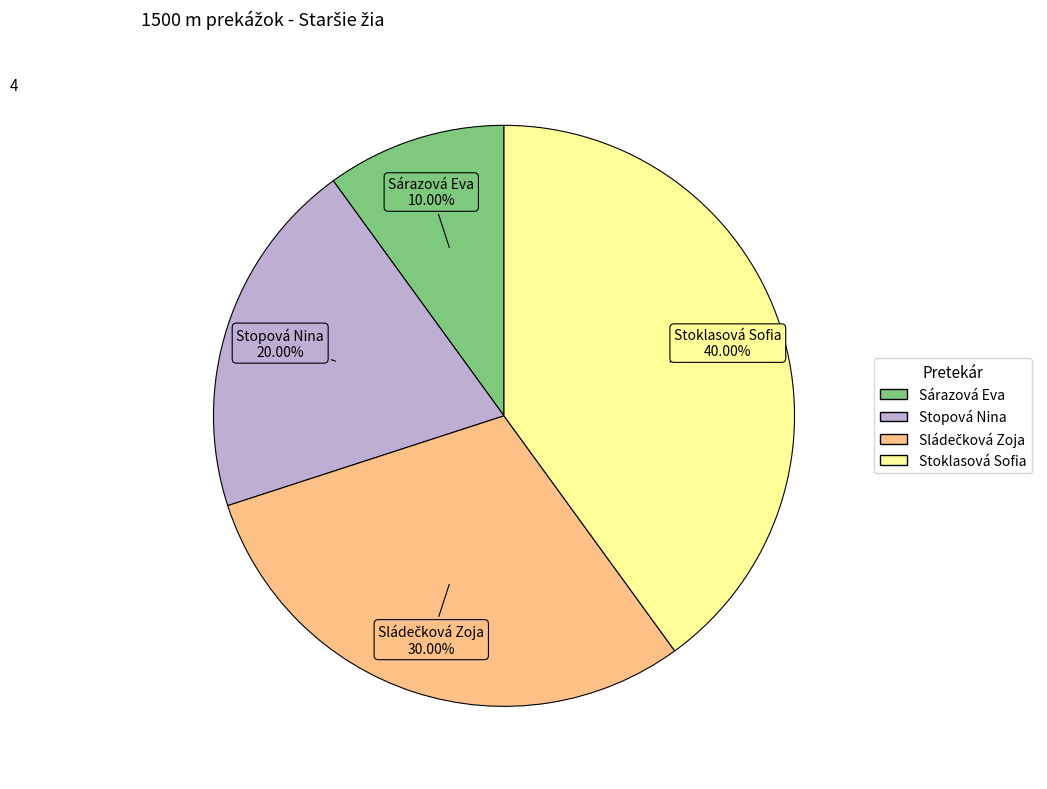

Is it true that Sárazová Eva is 1% of the pie?

False